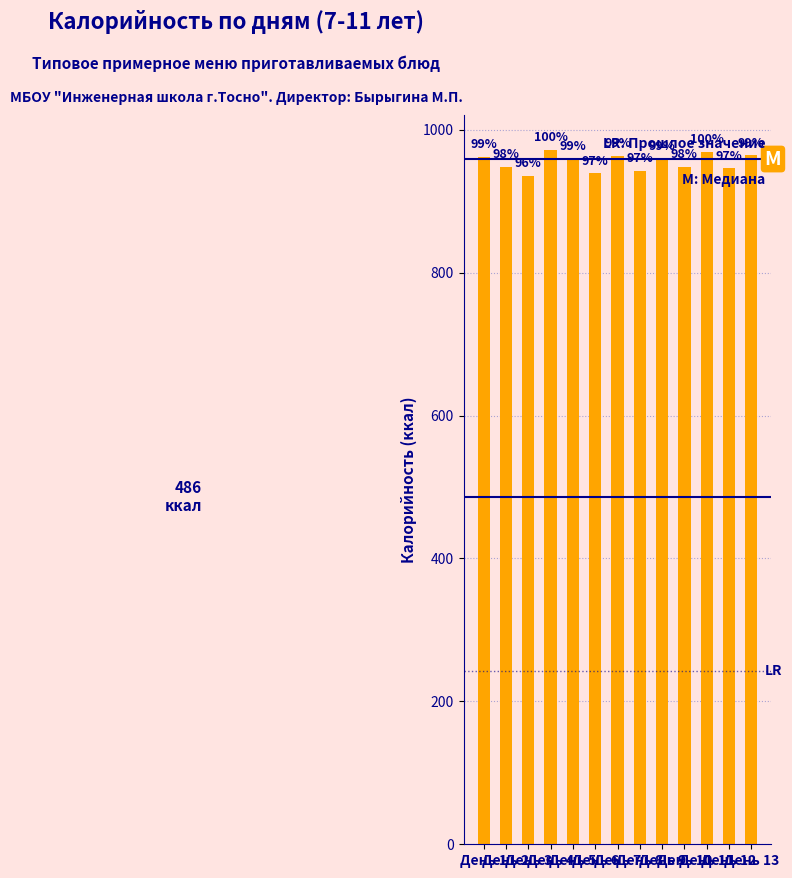

Reading left to right, what are all the values shown in this chart?

День 1=962	День 2=948	День 3=935	День 4=972	День 5=960	День 6=939	День 7=963	День 8=942	День 9=959	День 10=948	День 11=969	День 12=946	День 13=964